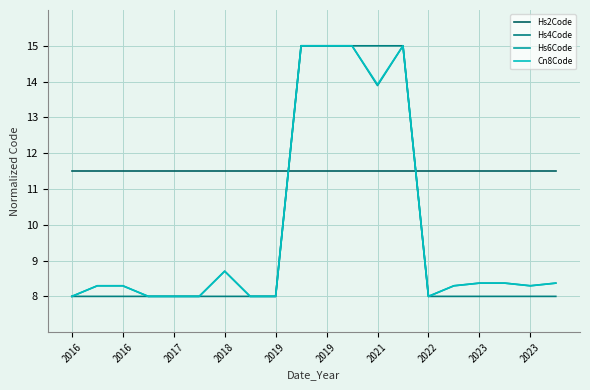

What is the greatest value displayed?

15.0